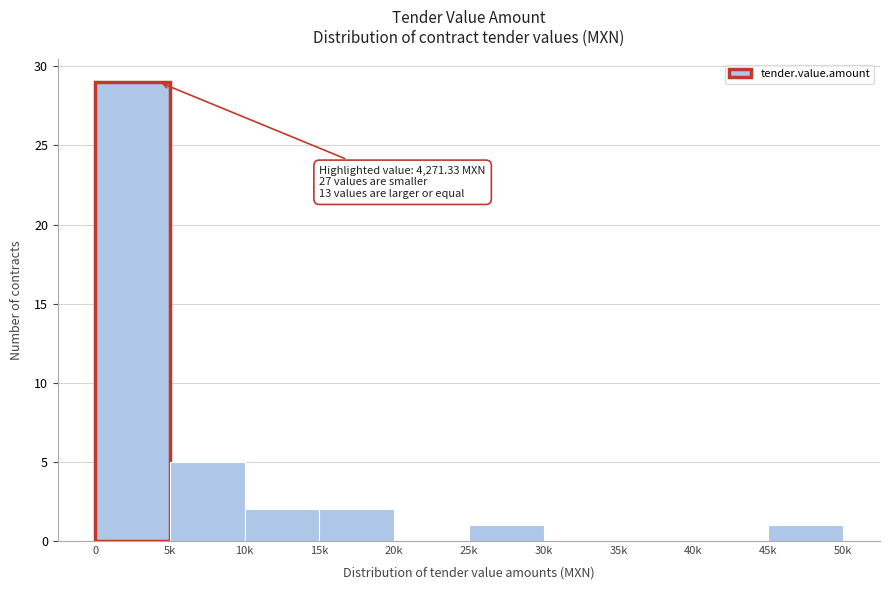

Reading left to right, extract all data points from this chart.

0=29	5k=5	10k=2	15k=2	20k=0	25k=1	30k=0	35k=0	40k=0	45k=1